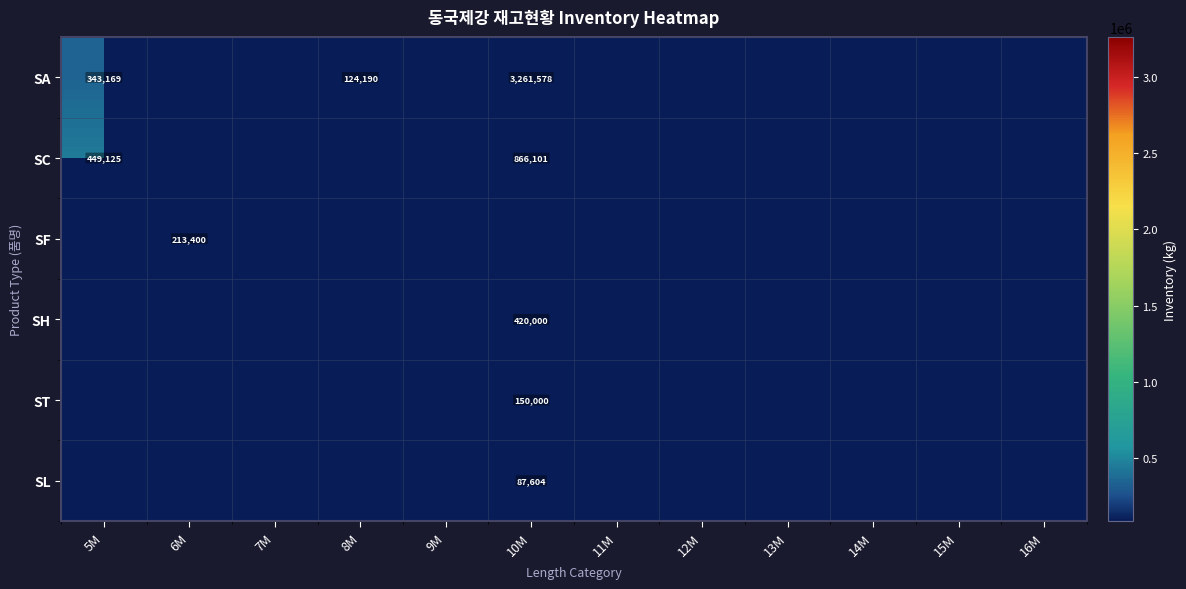

At which category does the chart reach its minimum across all series?

10M